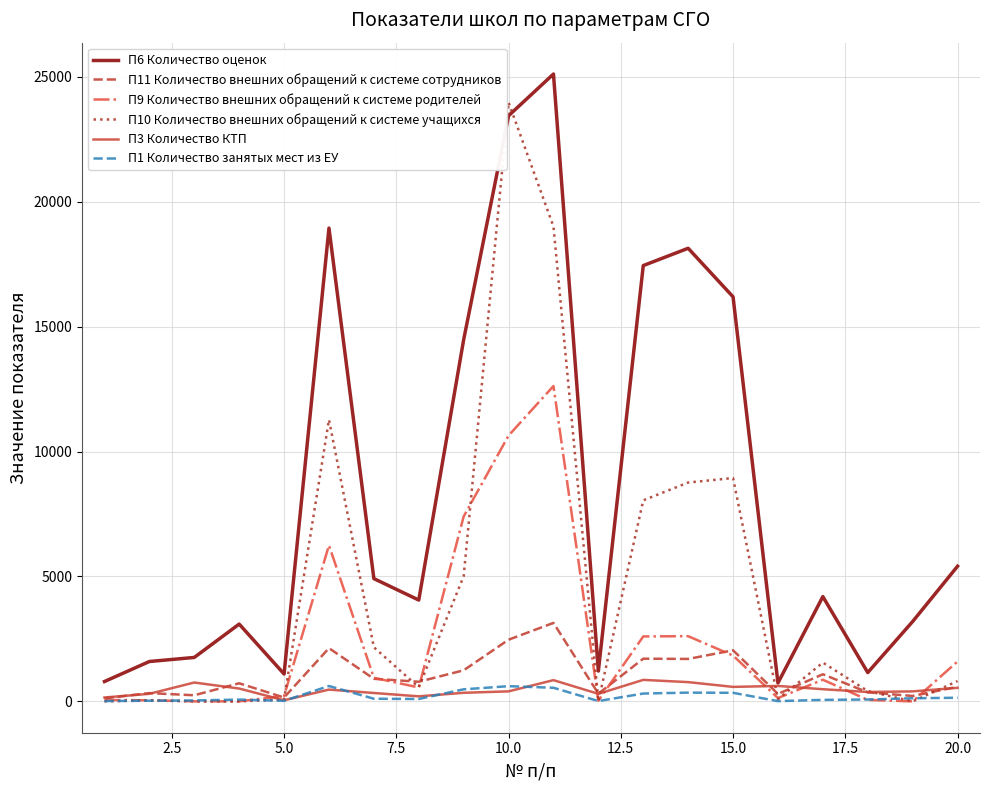

True or false: П9 Количество внешних обращений к системе родителей has more than 2 interior local peaks.

True